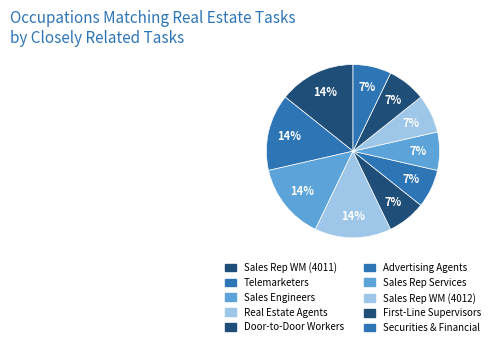

Count the number of slices in the pie.

10